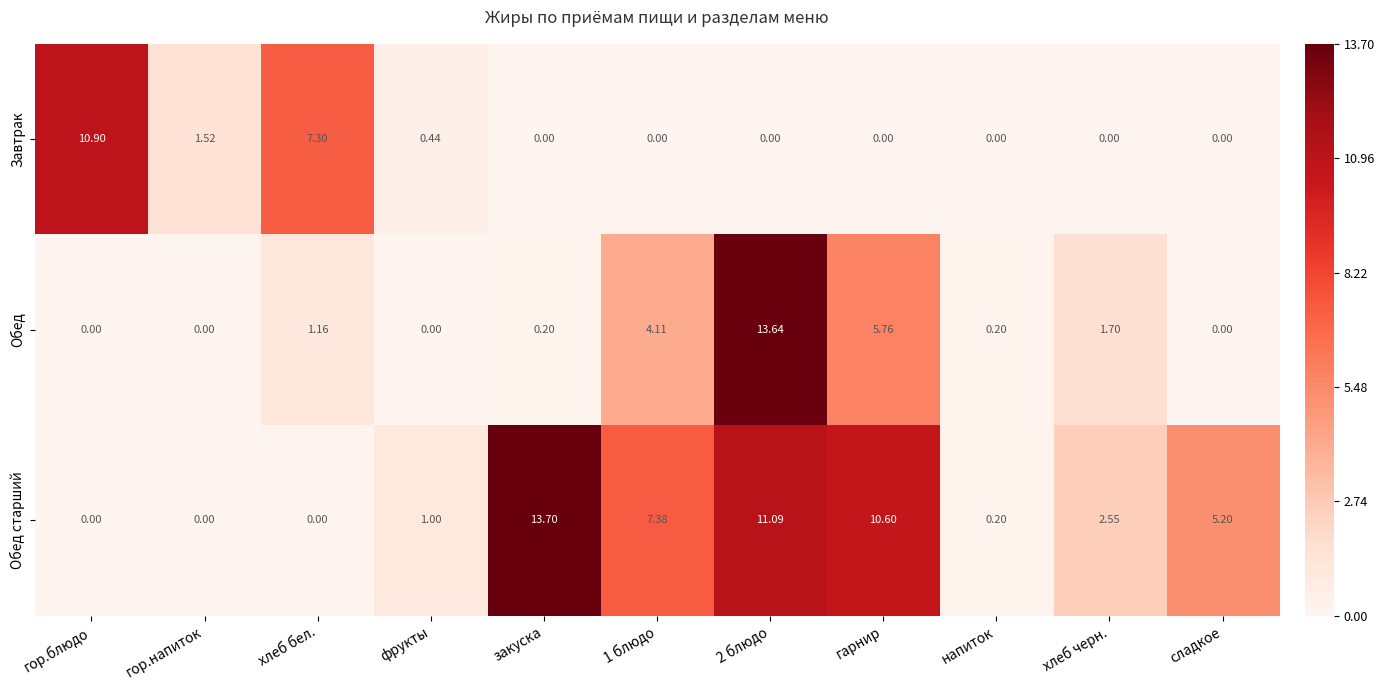

Which series has the widest spread of values?

Обед старший